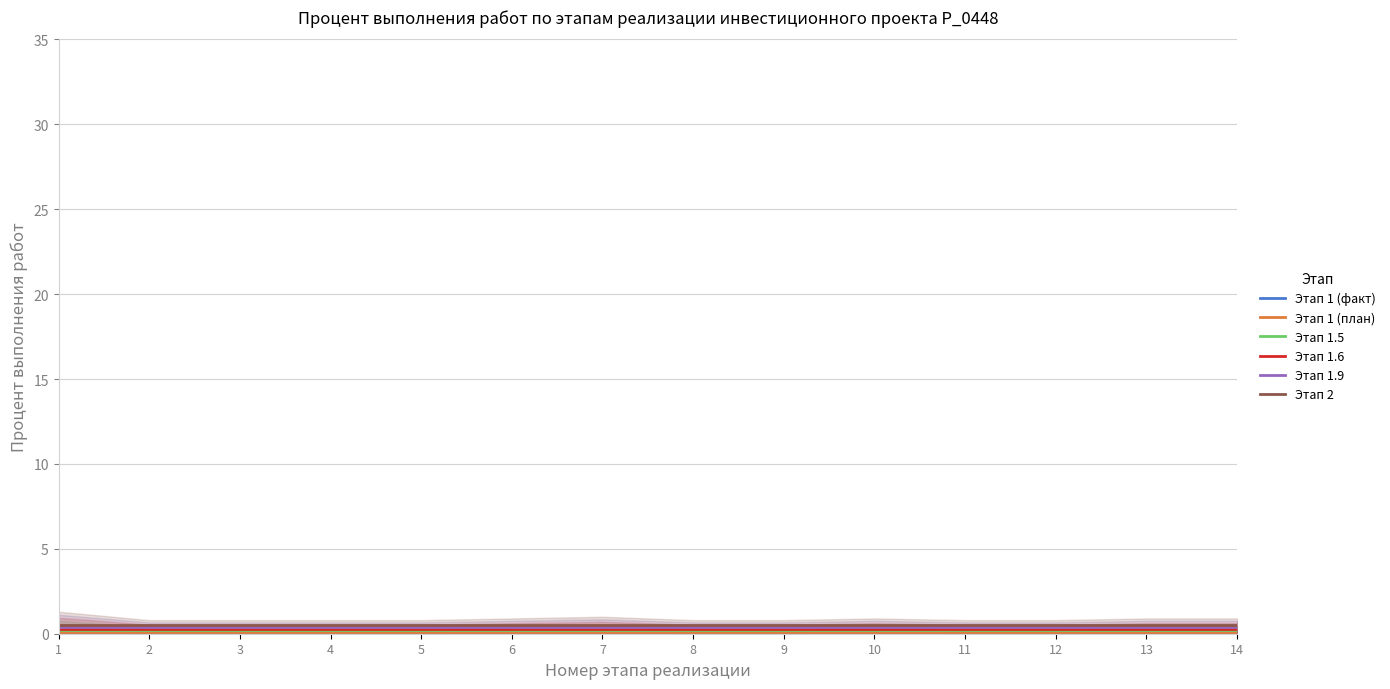

True or false: Этап 1.6 and Этап 1 (факт) intersect in this chart.

False